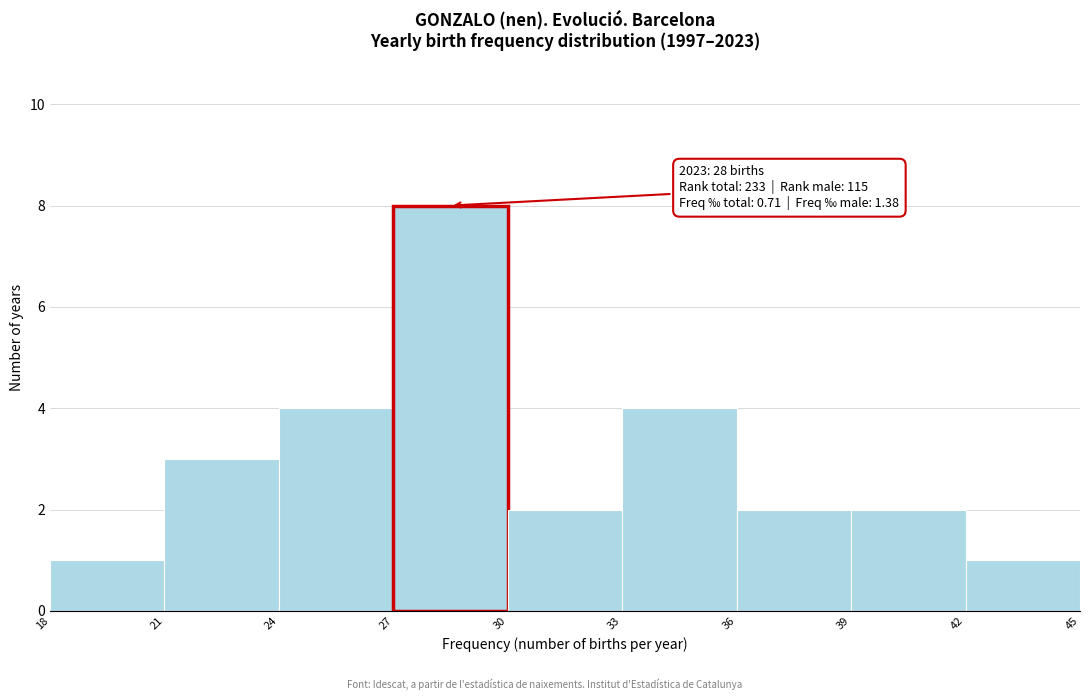

Which range on the x-axis has the tallest bar?

27 to 30